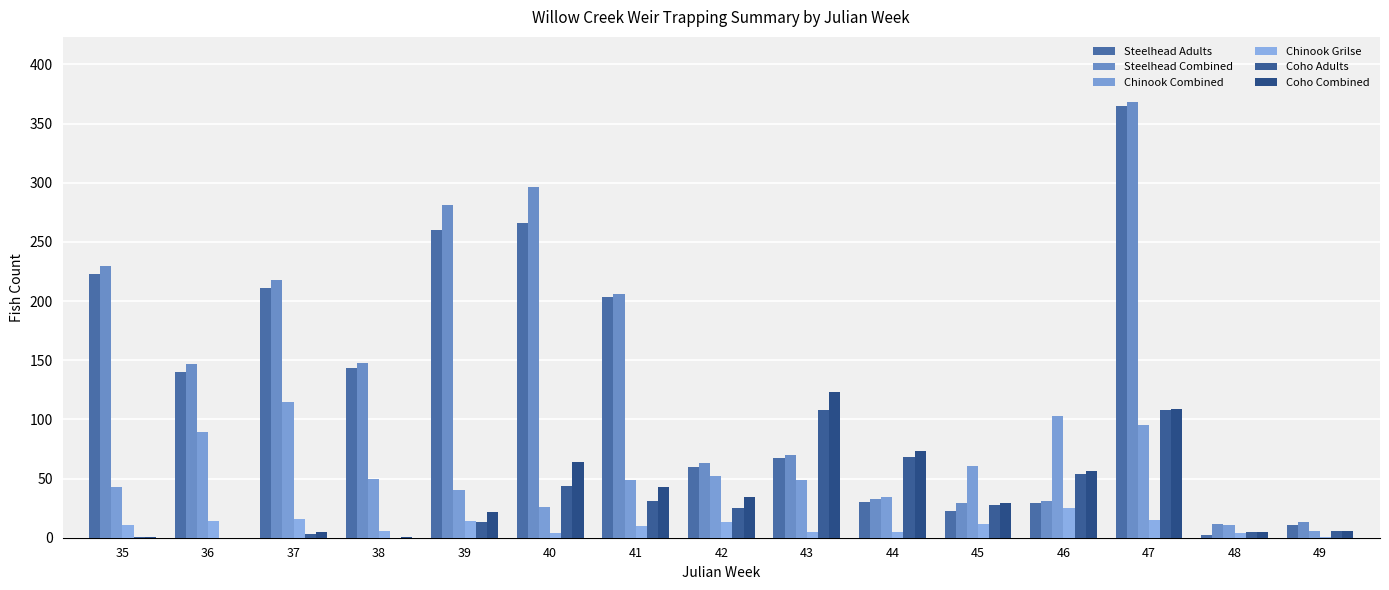

Reading left to right, extract all data points from this chart.

Steelhead Adults: 223	140	211	143	260	266	203	60	67	30	23	29	365	2	11
Steelhead Combined: 230	147	218	148	281	296	206	63	70	33	29	31	368	12	13
Chinook Combined: 43	89	115	50	40	26	49	52	49	34	61	103	95	11	6
Chinook Grilse: 11	14	16	6	14	4	10	13	5	5	12	25	15	4	1
Coho Adults: 1	0	3	0	13	44	31	25	108	68	28	54	108	5	6
Coho Combined: 1	0	5	1	22	64	43	34	123	73	29	56	109	5	6